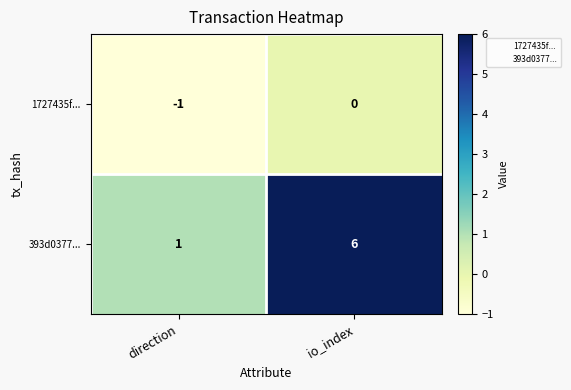

Count the number of categories in the chart.

2